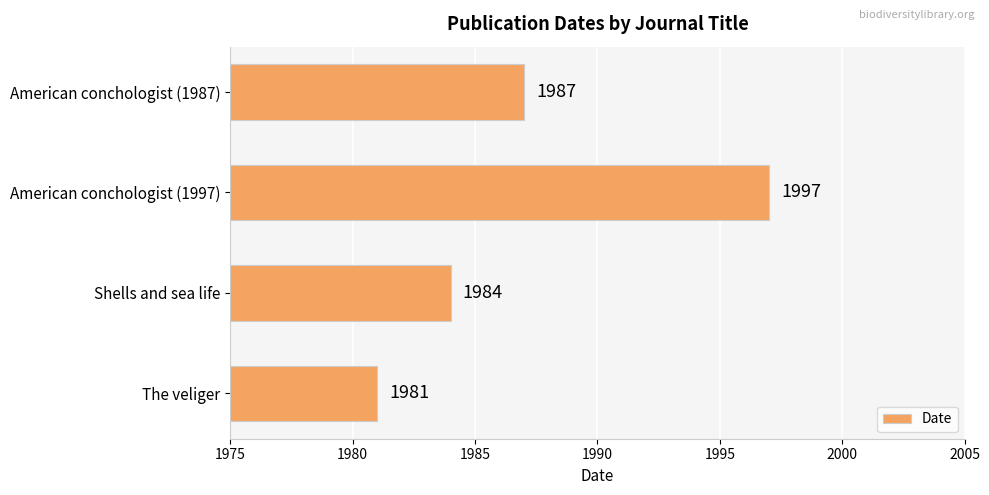

What is the value of the 1st bar from the top?

1987